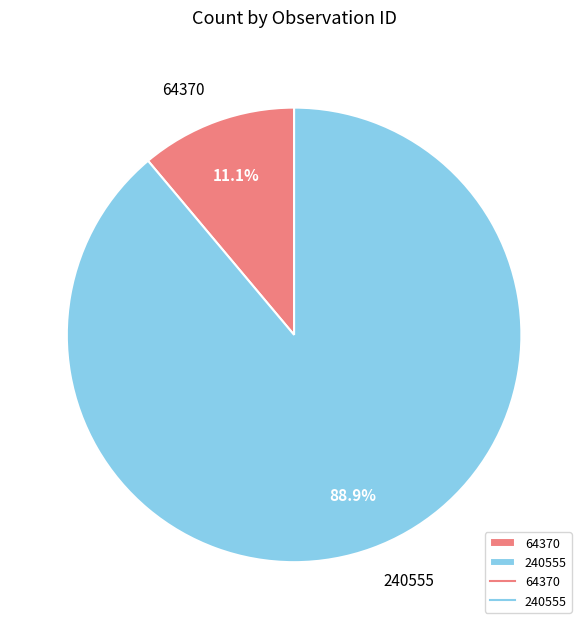

Which category has the biggest portion of the pie?

240555